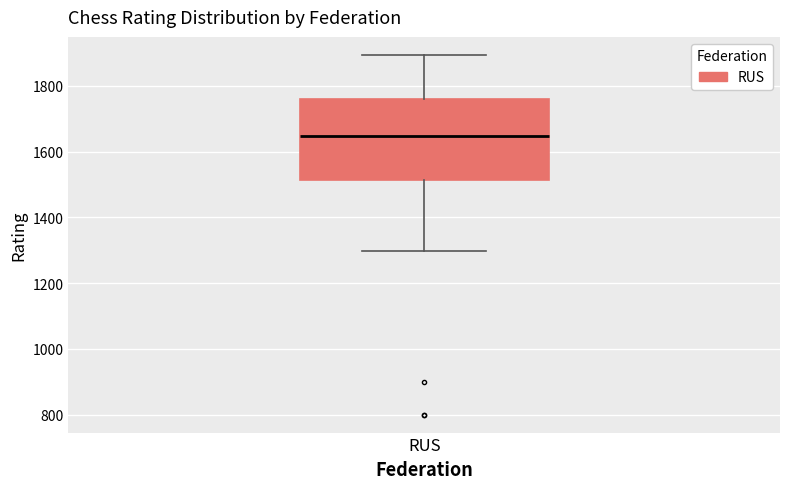

Where does the upper whisker of the box for RUS end on the y-axis? The values are not printed on the chart, so give them approximately, as read against the axis.

1900